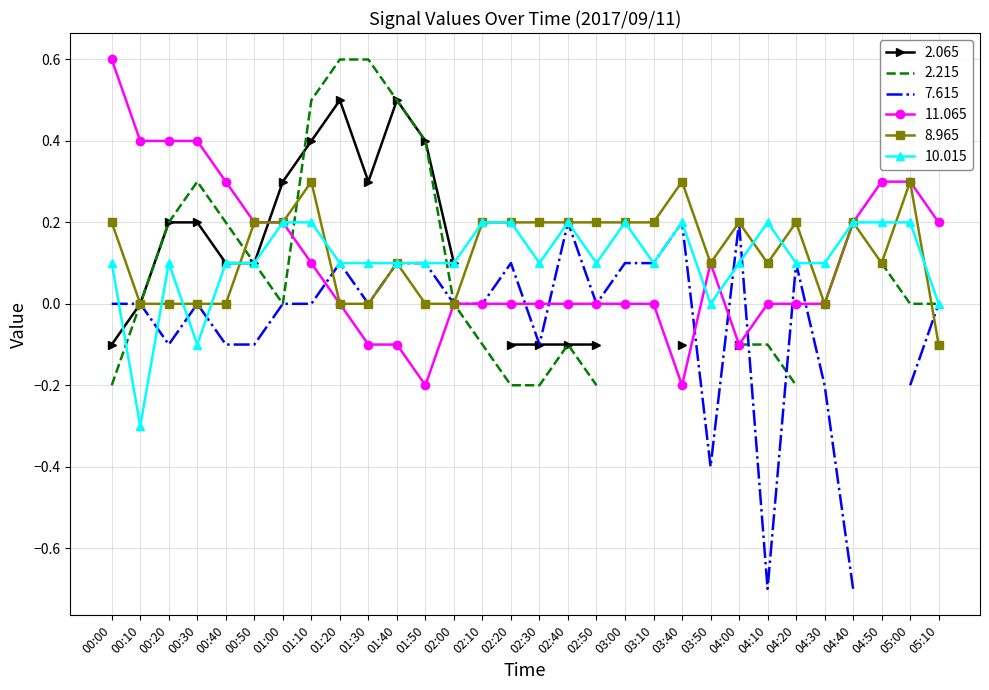

What is the label of the 14th point from the left?

02:10